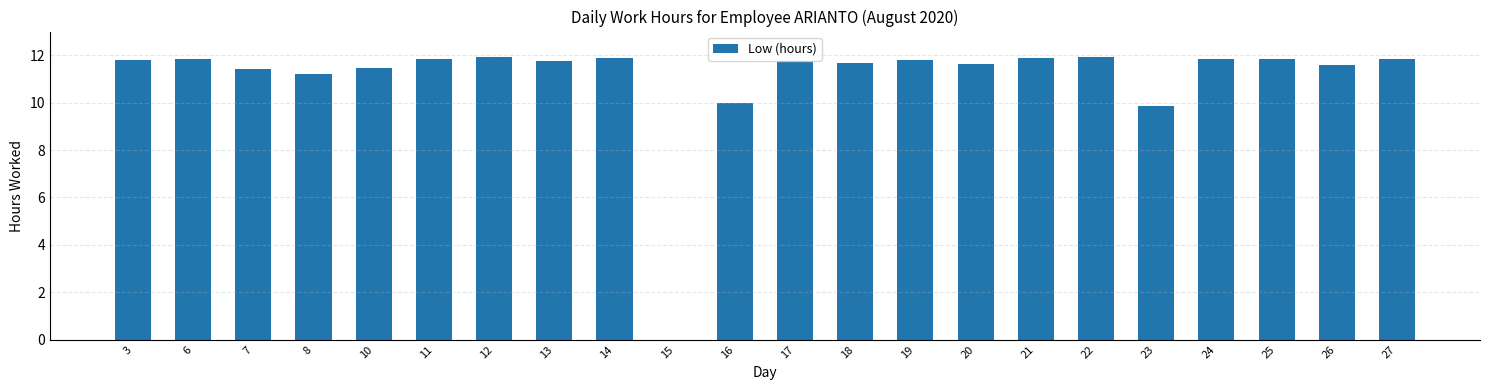

Where does the data first go above 11?

3